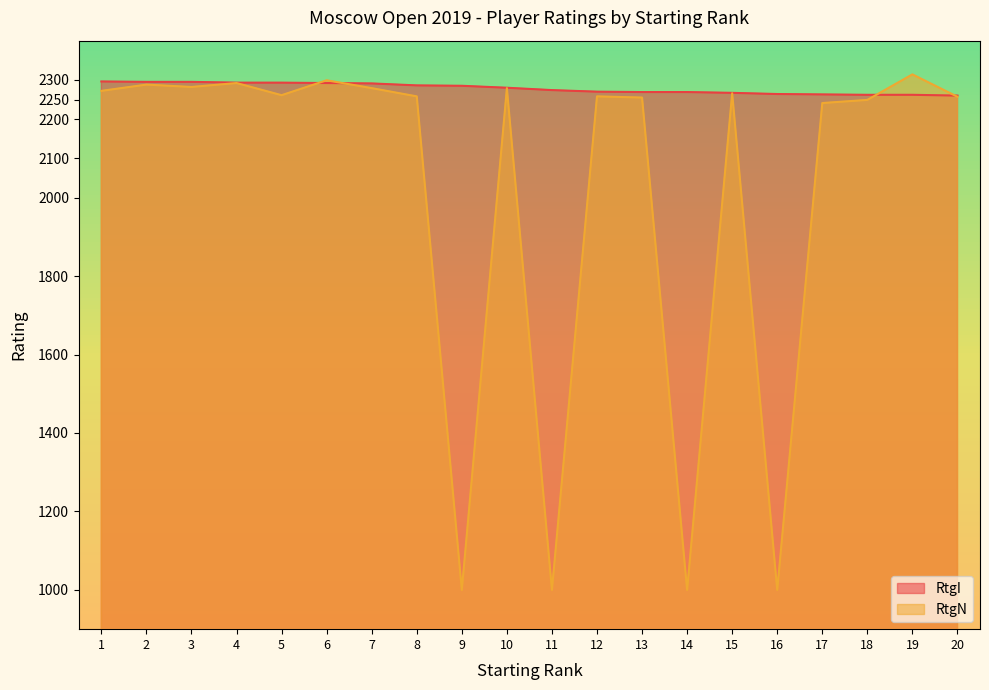

At 20, list the series in order from largest to smallest.

RtgI, RtgN